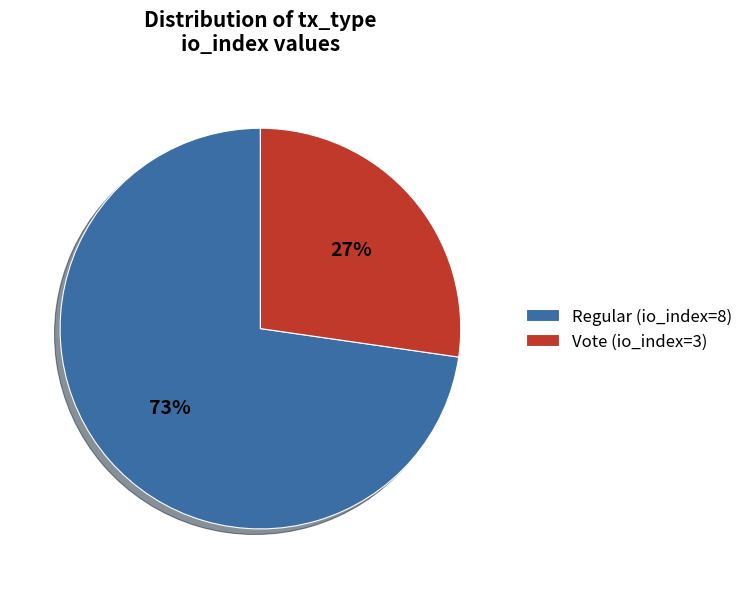

What is the ratio of the value at Vote (io_index=3) to the value at Regular (io_index=8)?

0.4